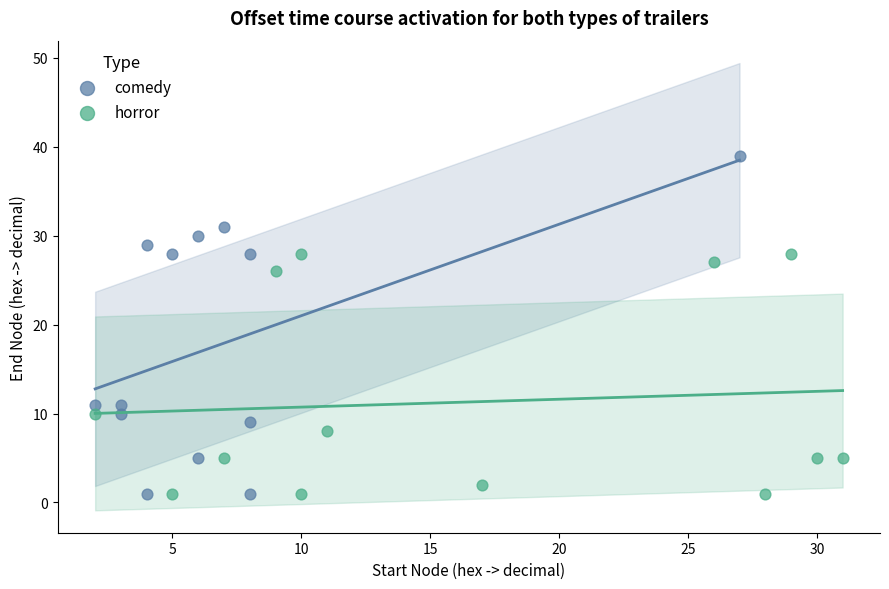

Which series reaches the maximum Y coordinate?

comedy